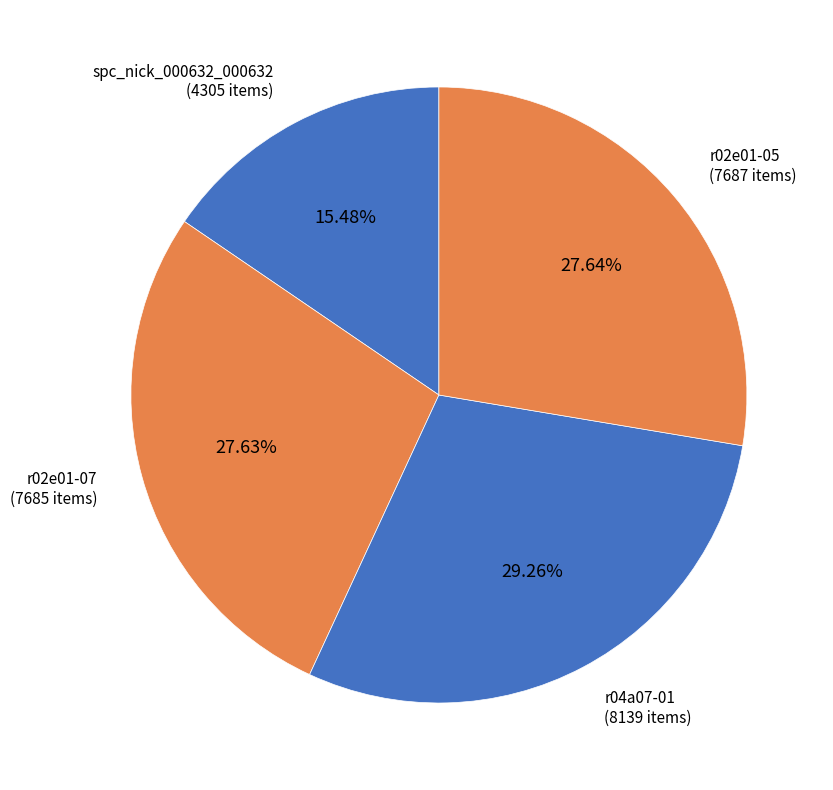

What is the smallest slice in the pie chart?

spc_nick_000632_000632